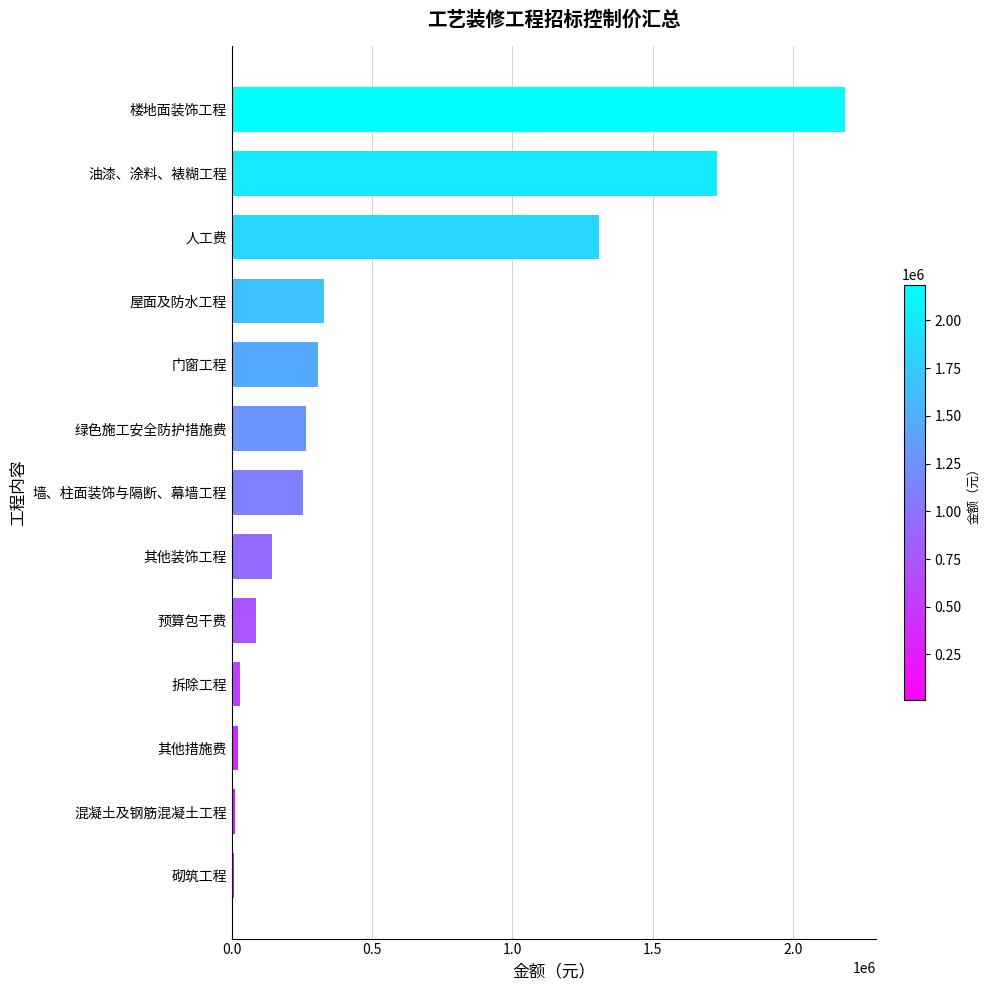

What is the difference between the maximum and minimum values?

2177970.7